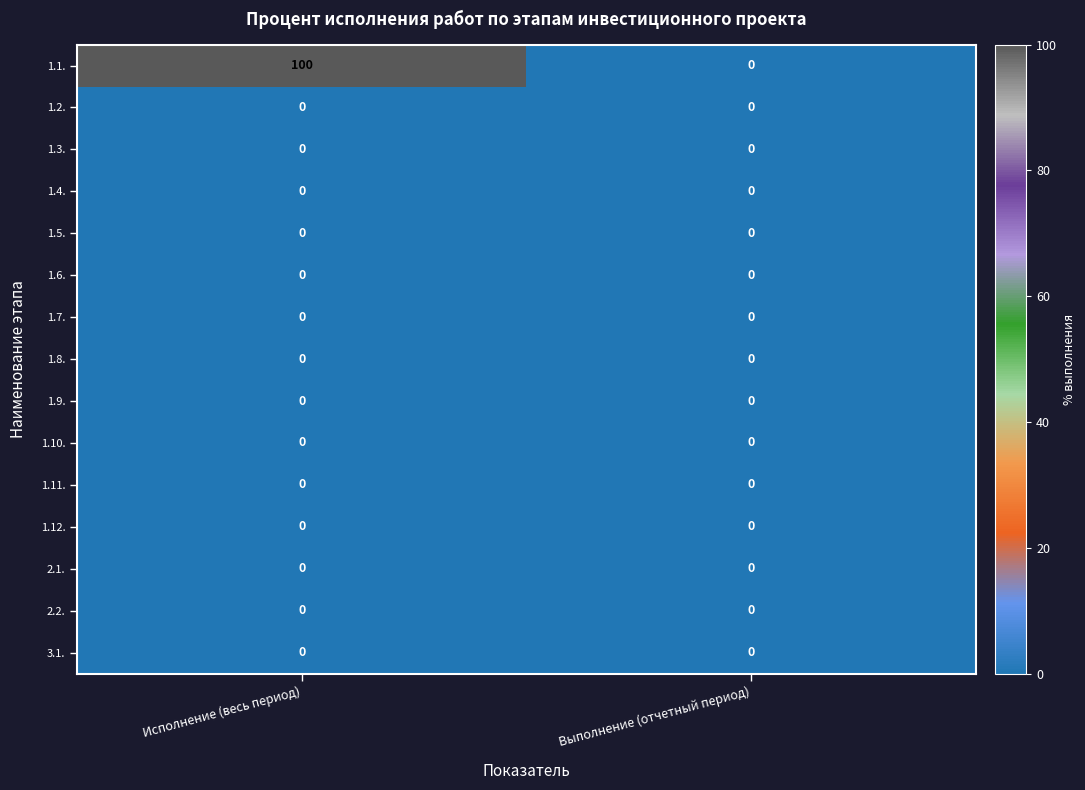

How many data points does each series have?

2